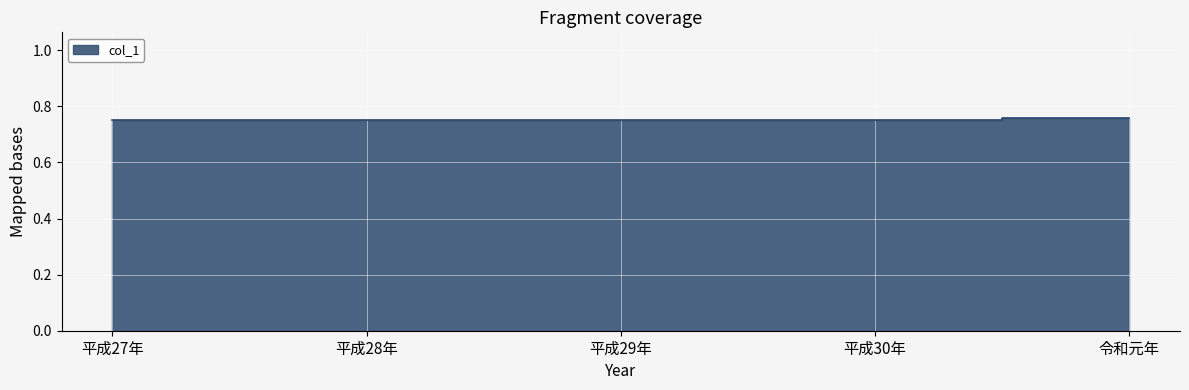

The value at 令和元年 is 1.3. True or false?

False